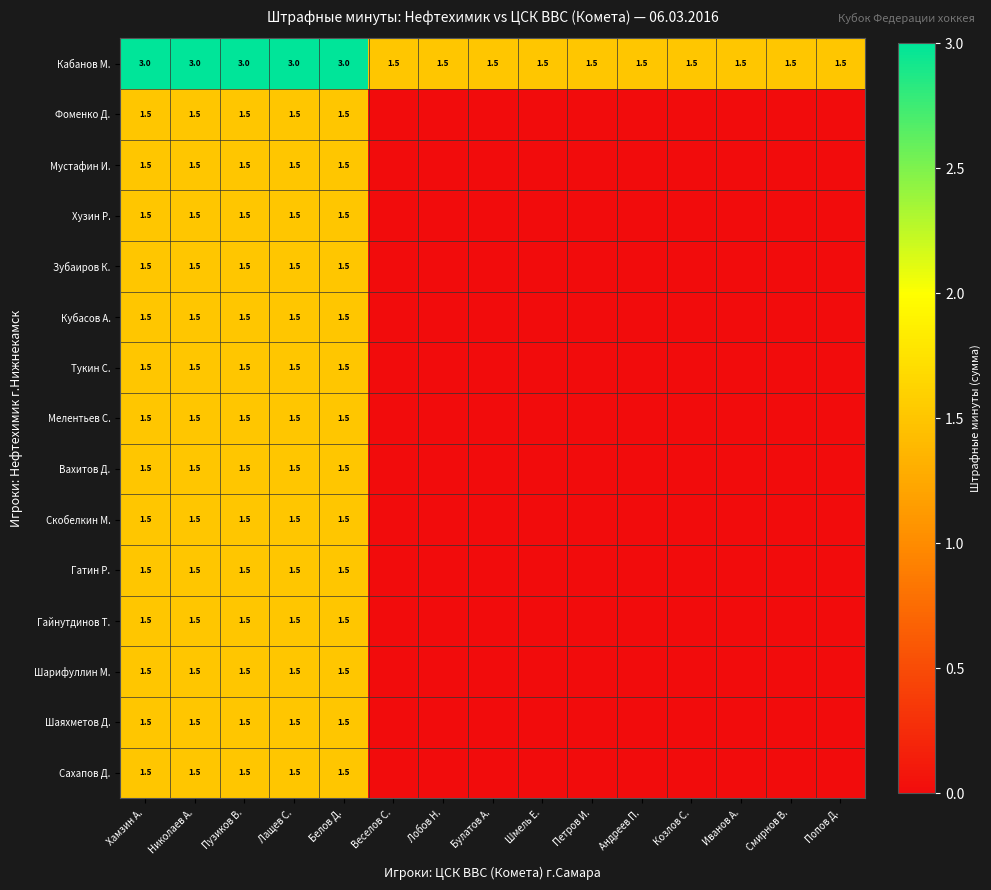

True or false: Мелентьев С. has a value of 1.5 at Белов Д..

True